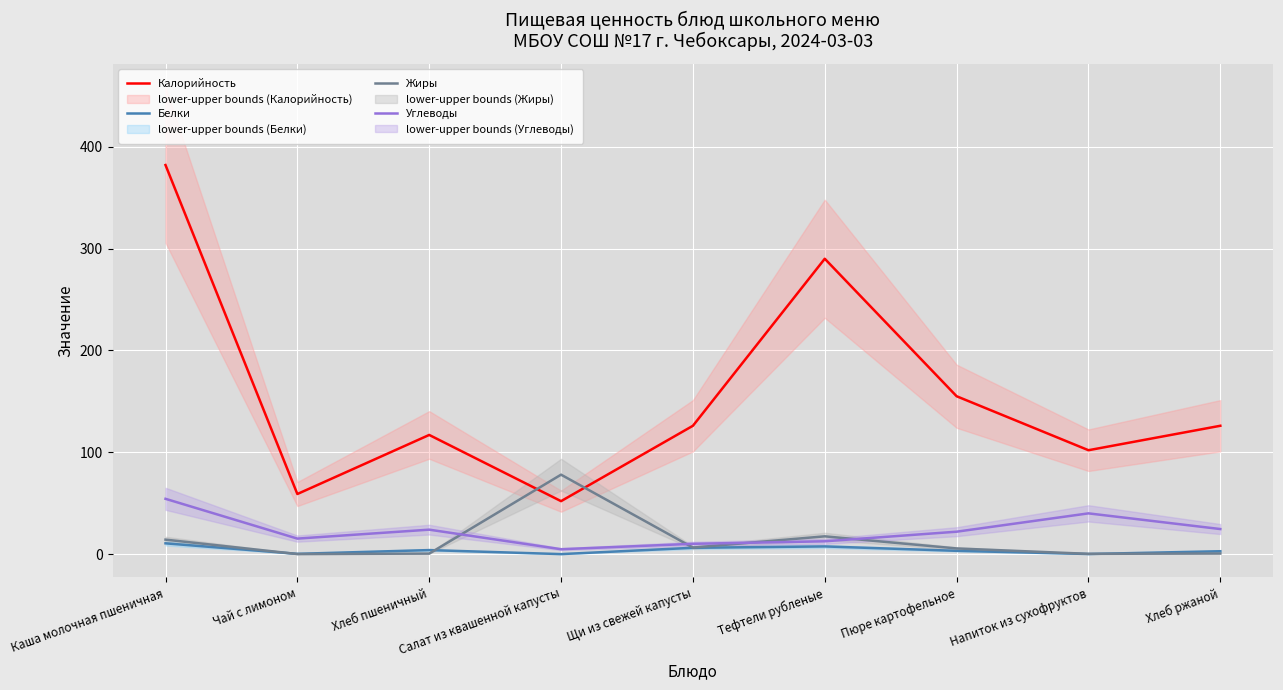

What is the value of the Калорийность point at the 1st from the left?

382.0